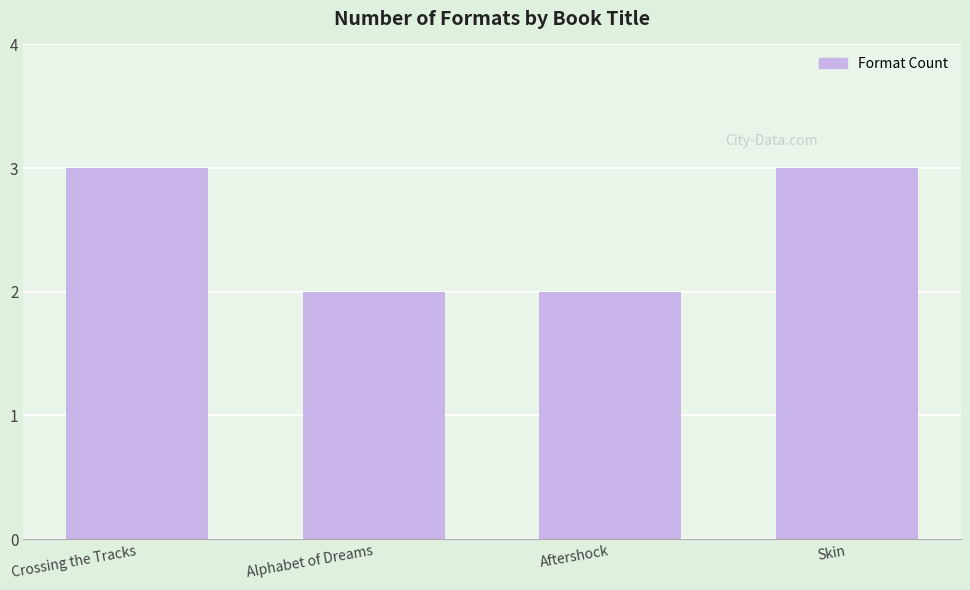

How many data points are less than 3?

2